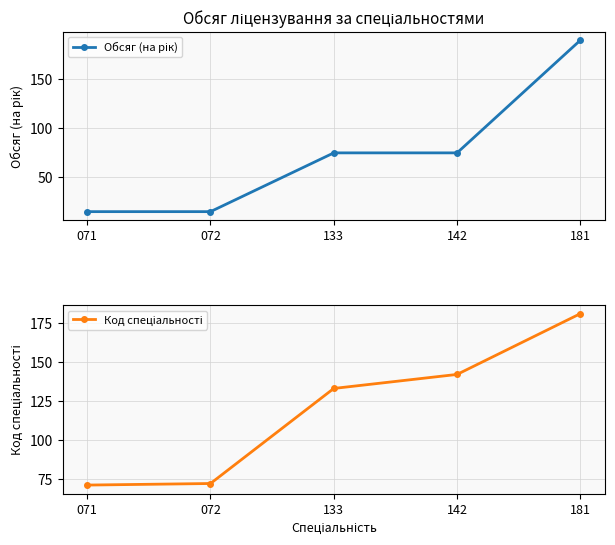

Between 142 and 133, which is larger?

142